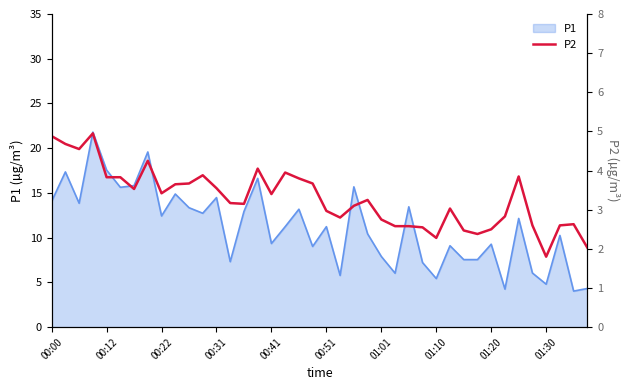

How many categories are shown in the chart?

40